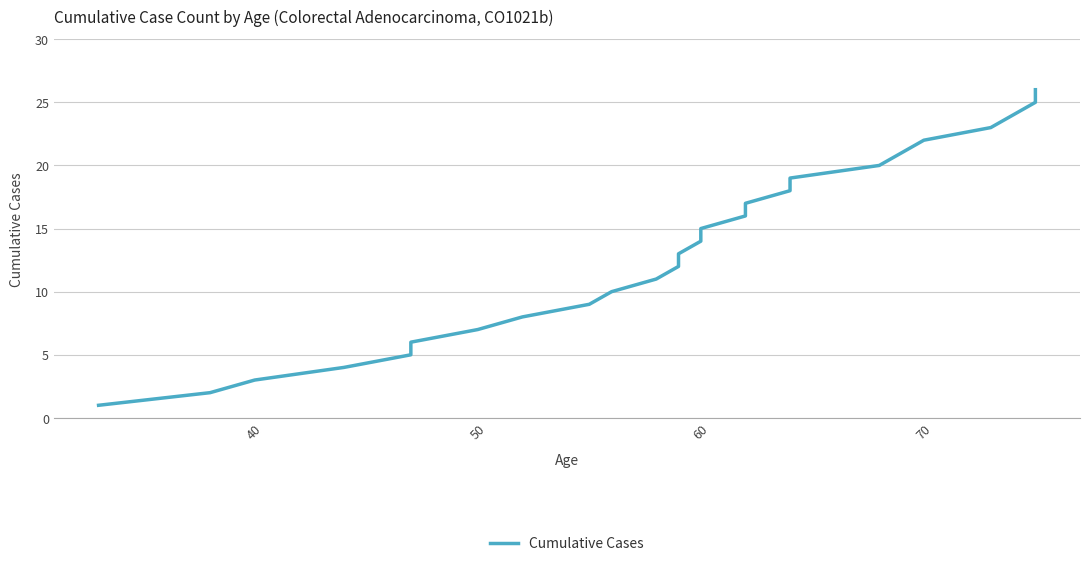

Count the number of data series in this chart.

1